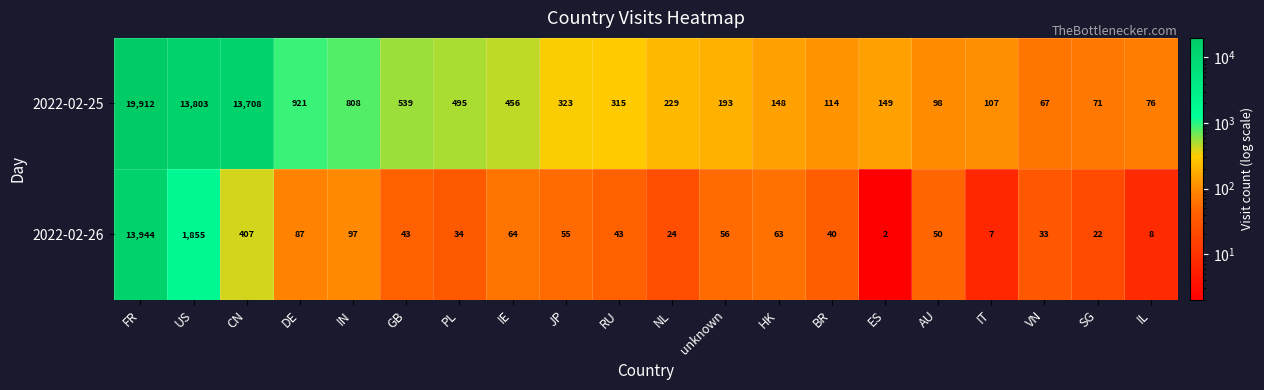

At which category is the sum across all series the highest?

FR